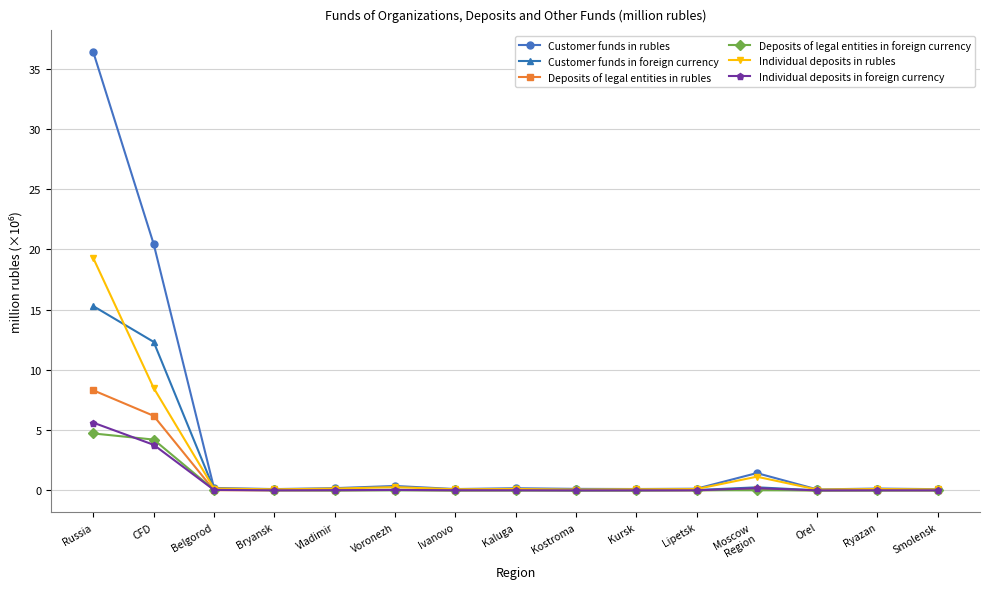

What is the total value across all series at Orel?

0.2